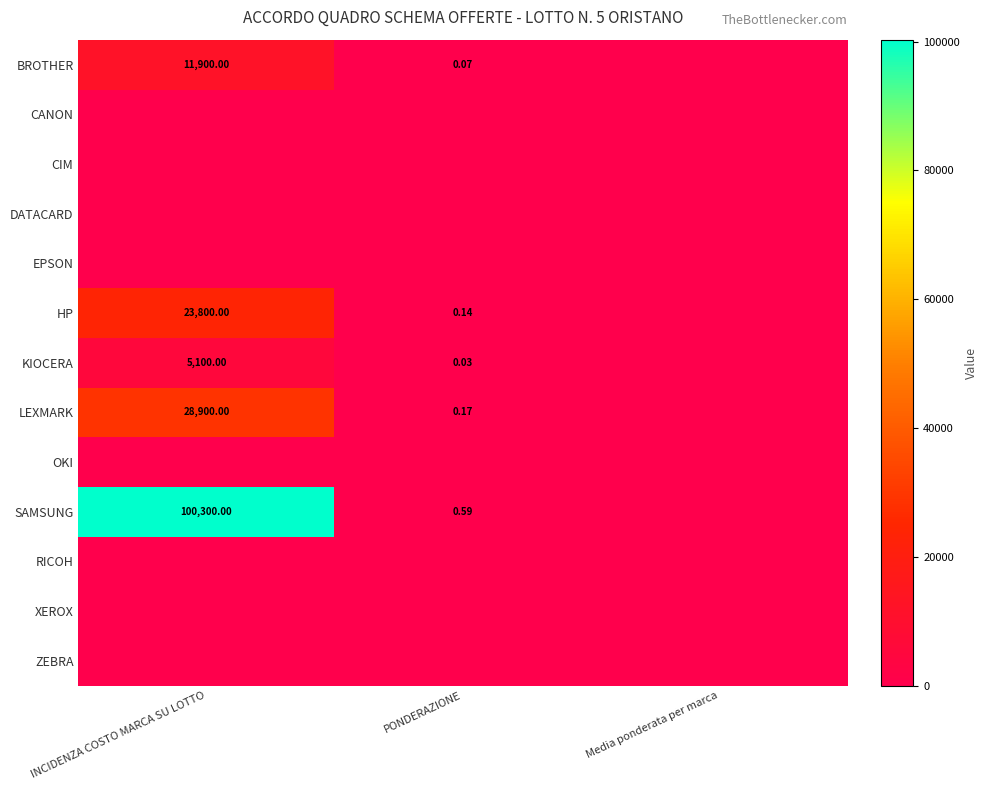

At which label is ZEBRA closest to 0?

INCIDENZA COSTO MARCA SU LOTTO